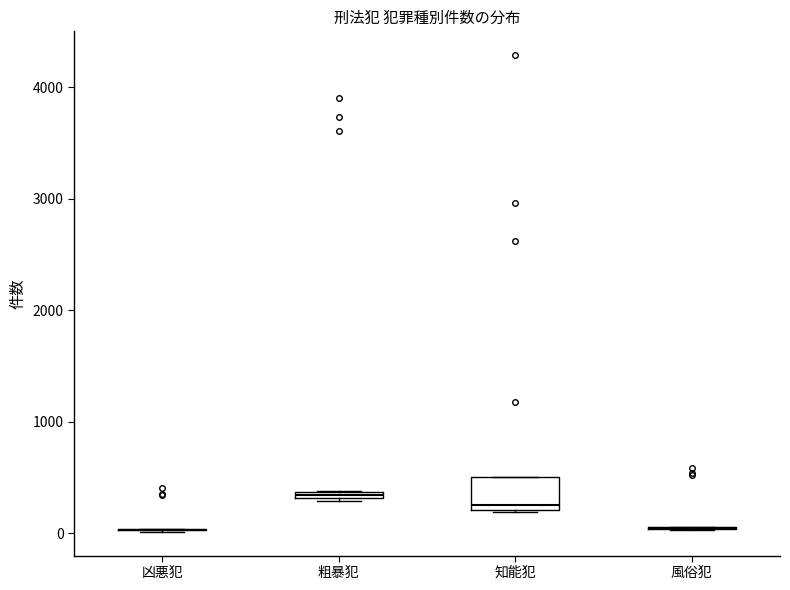

Comparing the boxes themselves (not the whiskers), which one is the tallest?

知能犯